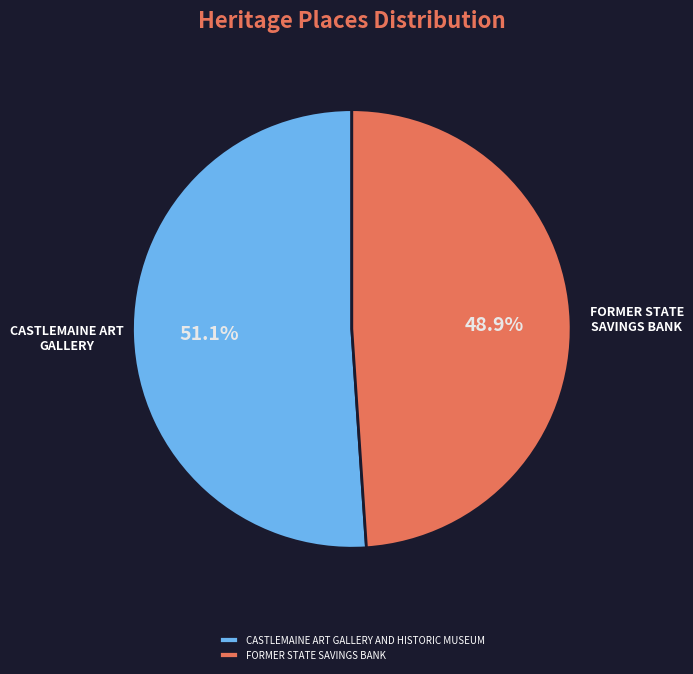

How many slices are in this pie chart?

2